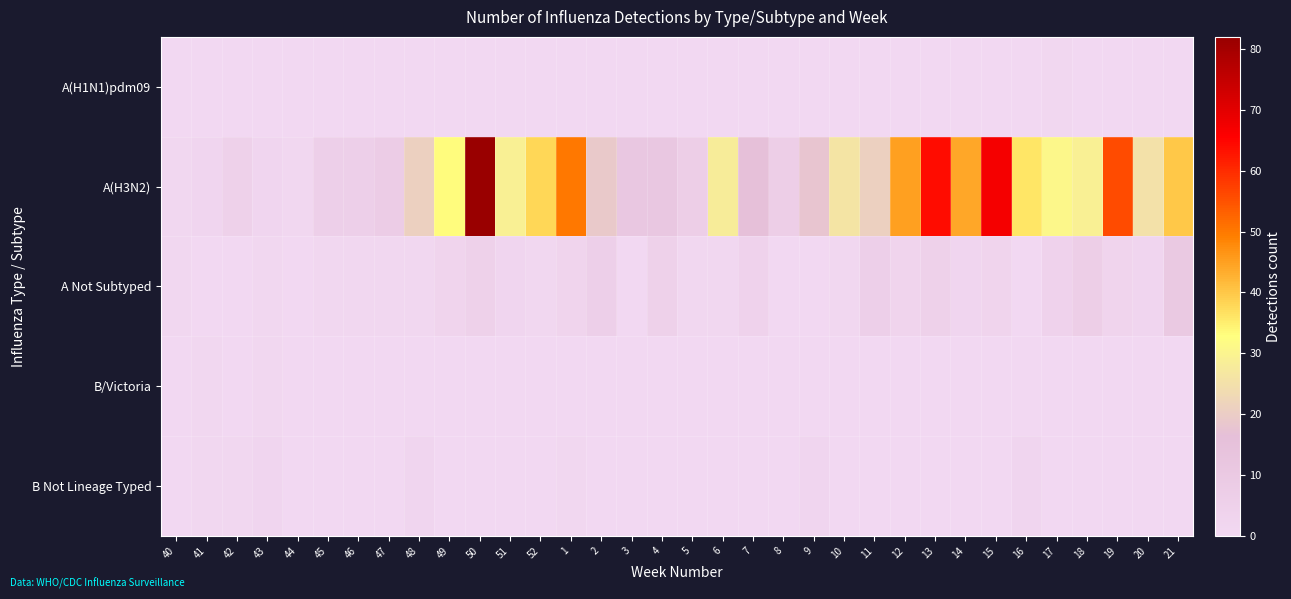

Reading right to left, extract all data points from this chart.

A(H1N1)pdm09: 21=0	20=0	19=0	18=0	17=1	16=0	15=0	14=0	13=0	12=0	11=0	10=0	9=0	8=0	7=0	6=0	5=0	4=0	3=0	2=0	1=0	52=0	51=0	50=0	49=0	48=0	47=0	46=0	45=0	44=0	43=0	42=0	41=0	40=0
A(H3N2): 21=40	20=25	19=56	18=29	17=31	16=36	15=67	14=44	13=64	12=45	11=21	10=26	9=18	8=7	7=16	6=28	5=7	4=11	3=11	2=19	1=50	52=38	51=29	50=82	49=33	48=21	47=8	46=6	45=6	44=1	43=2	42=5	41=2	40=1
A Not Subtyped: 21=10	20=2	19=3	18=7	17=4	16=0	15=3	14=2	13=5	12=3	11=6	10=1	9=0	8=0	7=4	6=1	5=1	4=5	3=0	2=6	1=3	52=1	51=2	50=5	49=3	48=1	47=1	46=1	45=1	44=0	43=1	42=0	41=0	40=1
B/Victoria: 21=0	20=0	19=0	18=0	17=0	16=0	15=0	14=0	13=0	12=0	11=0	10=0	9=0	8=0	7=0	6=0	5=0	4=0	3=0	2=0	1=0	52=0	51=0	50=0	49=0	48=0	47=0	46=0	45=0	44=0	43=1	42=0	41=1	40=0
B Not Lineage Typed: 21=0	20=0	19=0	18=0	17=0	16=2	15=0	14=0	13=0	12=0	11=0	10=0	9=2	8=0	7=0	6=0	5=0	4=0	3=0	2=0	1=1	52=0	51=0	50=0	49=0	48=2	47=0	46=0	45=0	44=0	43=2	42=1	41=1	40=0